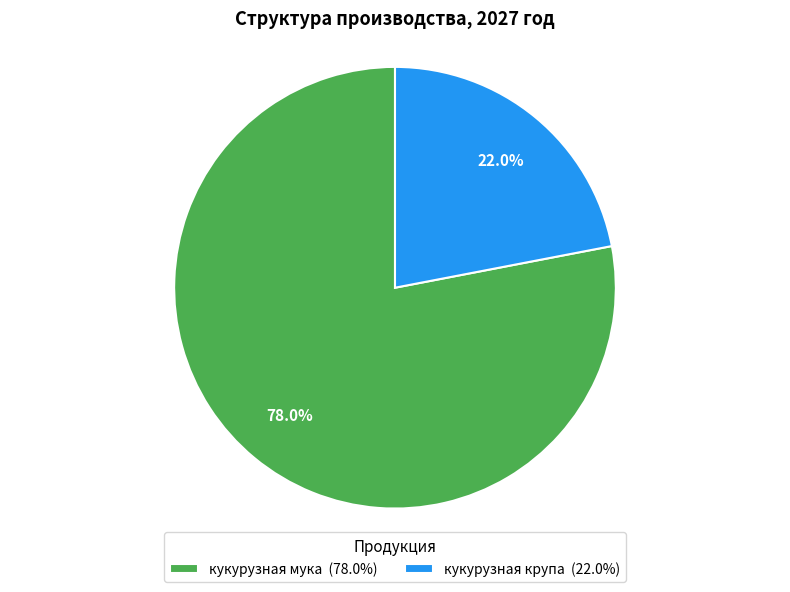

Which slice is the largest?

кукурузная мука